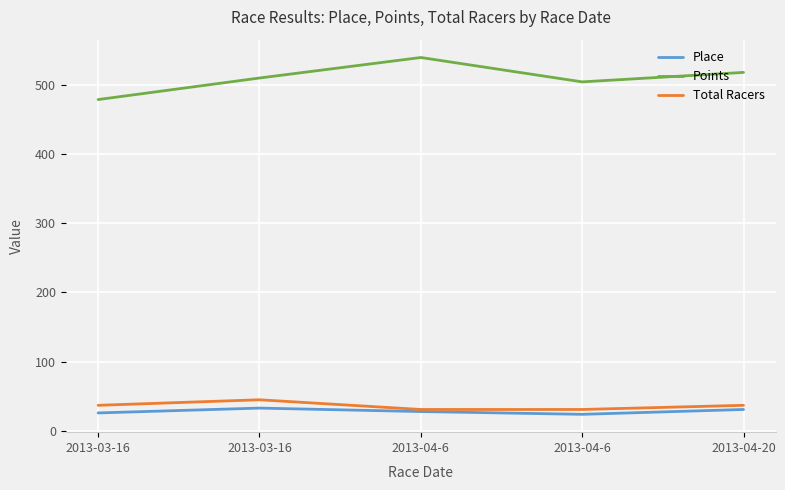

Reading left to right, list all the values displayed in this chart.

Place: 26.0	33.0	28.0	24.0	31.0
Points: 478.4	509.6	539.2	504.0	517.7
Total Racers: 37.0	45.0	31.0	31.0	37.0